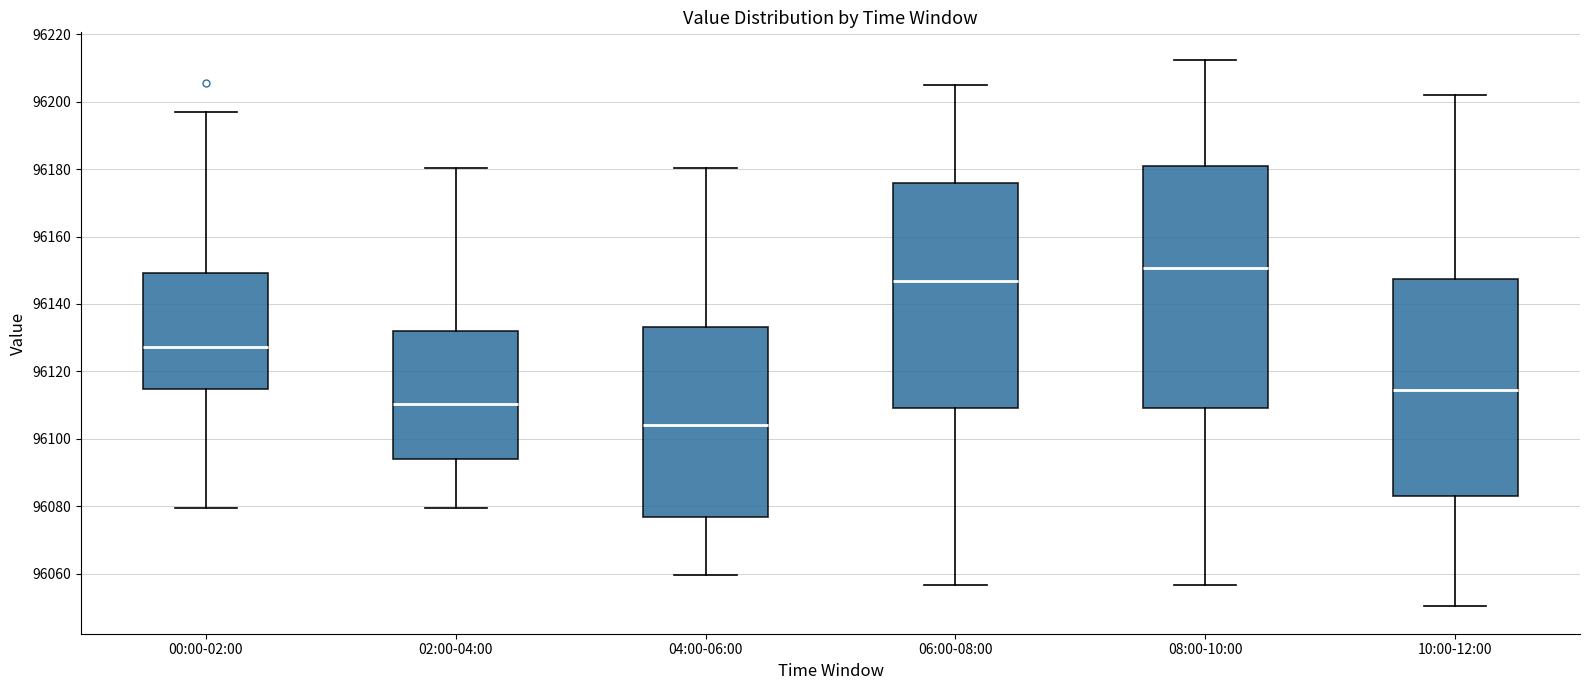

Reading left to right, read every box against the y-axis: the position of its median line, the range the box covers, and the ends of its whiskers. The values are not printed on the chart, so give them approximately, as read against the axis.

00:00-02:00: median 96128, box 96114 to 96150, whiskers 96080 to 96198
02:00-04:00: median 96110, box 96094 to 96132, whiskers 96080 to 96180
04:00-06:00: median 96104, box 96076 to 96134, whiskers 96060 to 96180
06:00-08:00: median 96146, box 96110 to 96176, whiskers 96056 to 96206
08:00-10:00: median 96150, box 96110 to 96180, whiskers 96056 to 96212
10:00-12:00: median 96114, box 96082 to 96148, whiskers 96050 to 96202